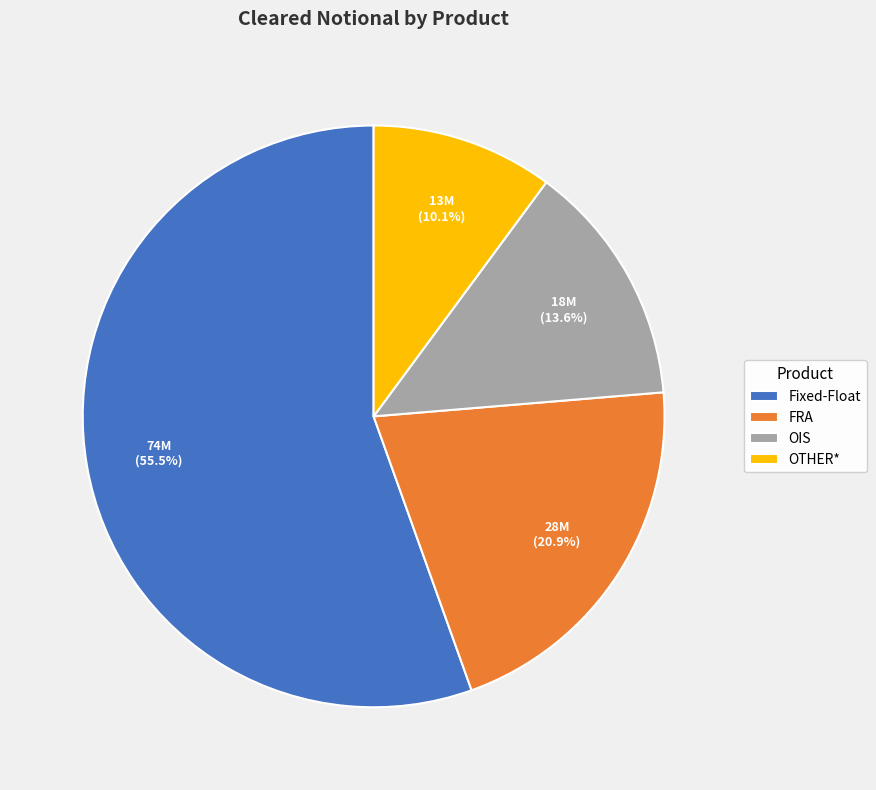

Combined, do OTHER* and OIS account for over 50%?

No